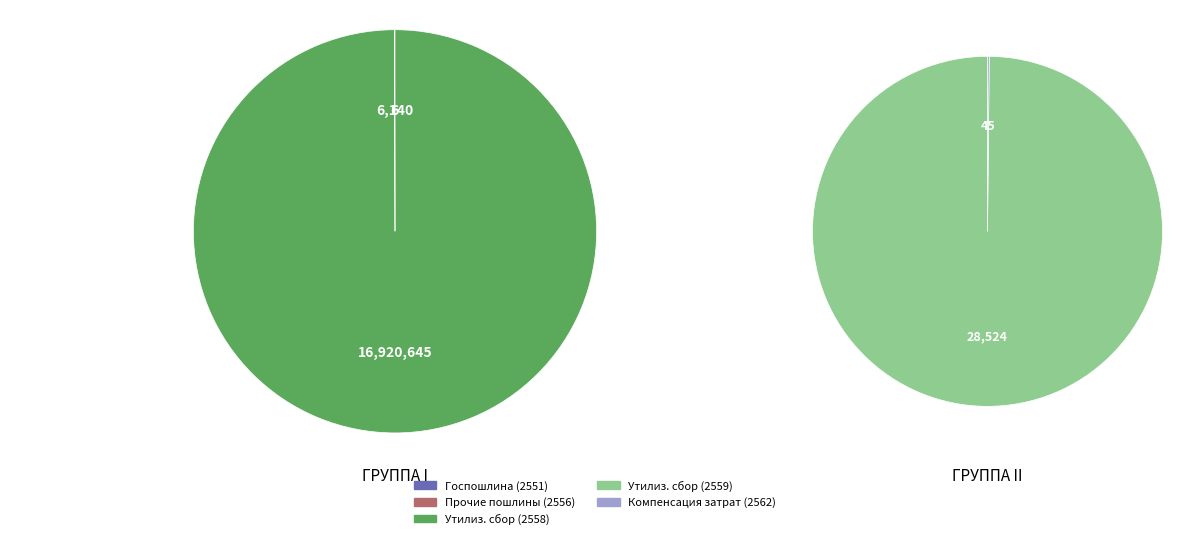

What is the change in value from Прочие государственные пошлины to Прочие доходы от компенсации затрат?

+39